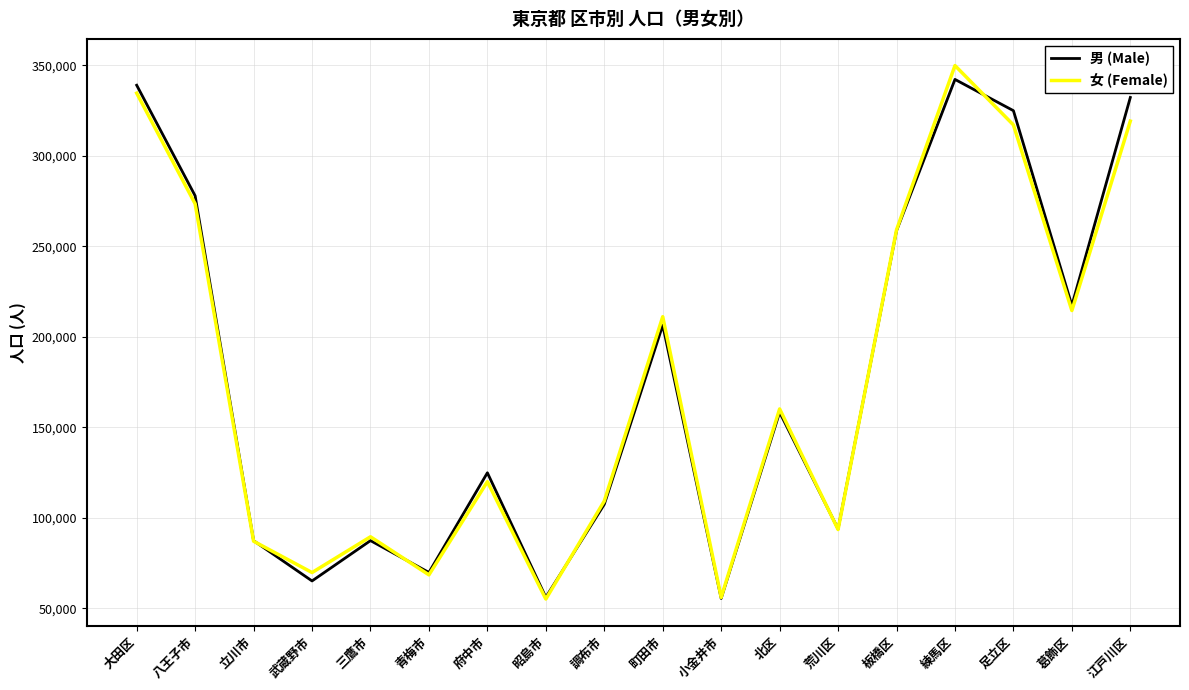

Which series changed the most between 三鷹市 and 練馬区?

女 (Female)